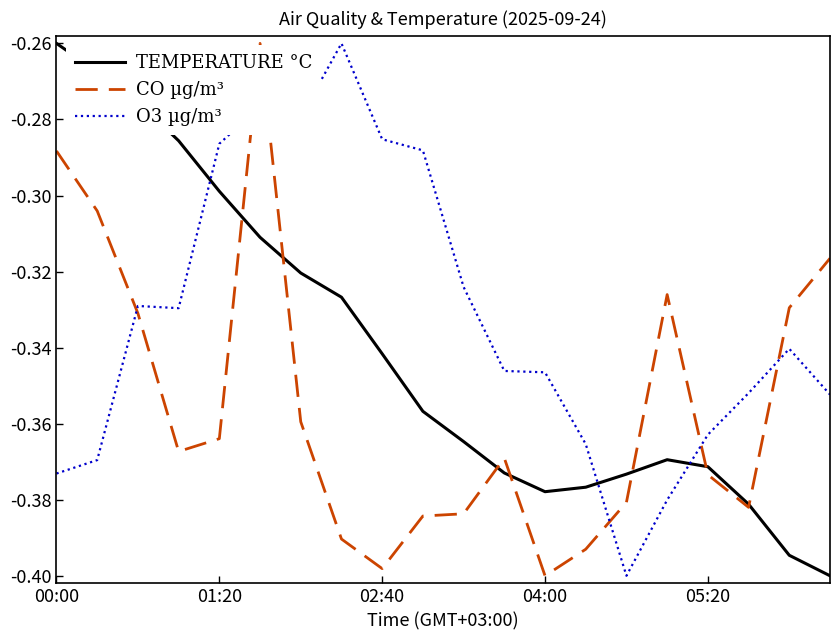

List the series in order of their overall mean, highest first.

O3 µg/m³, TEMPERATURE °C, CO µg/m³